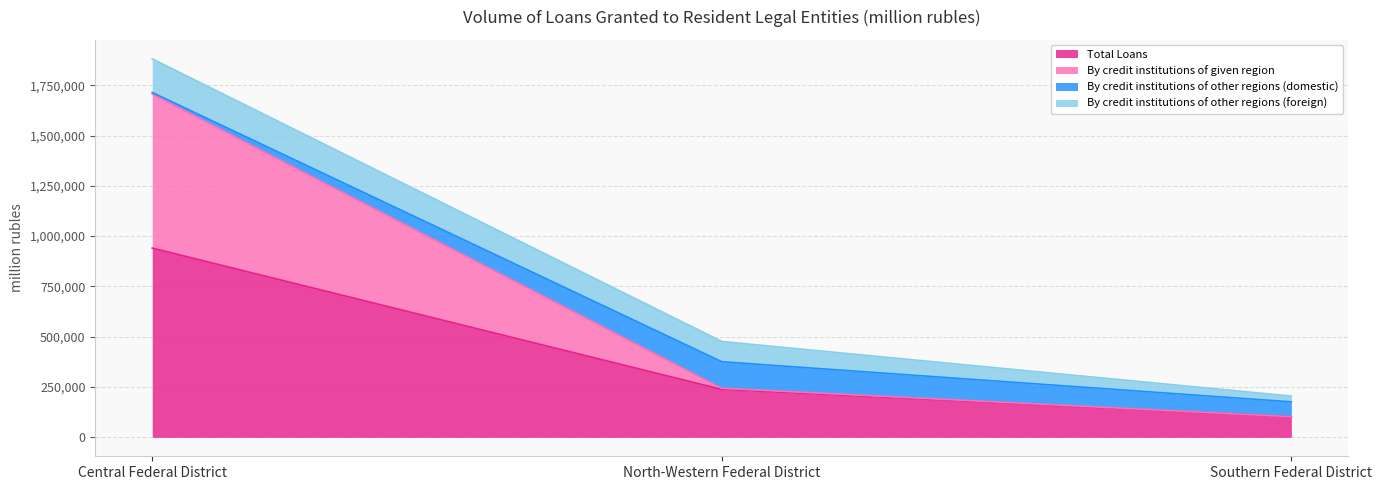

What is the minimum value for Total Loans?

102533